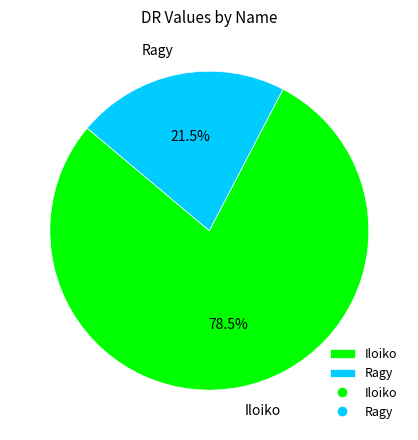

Count the number of slices in the pie.

2